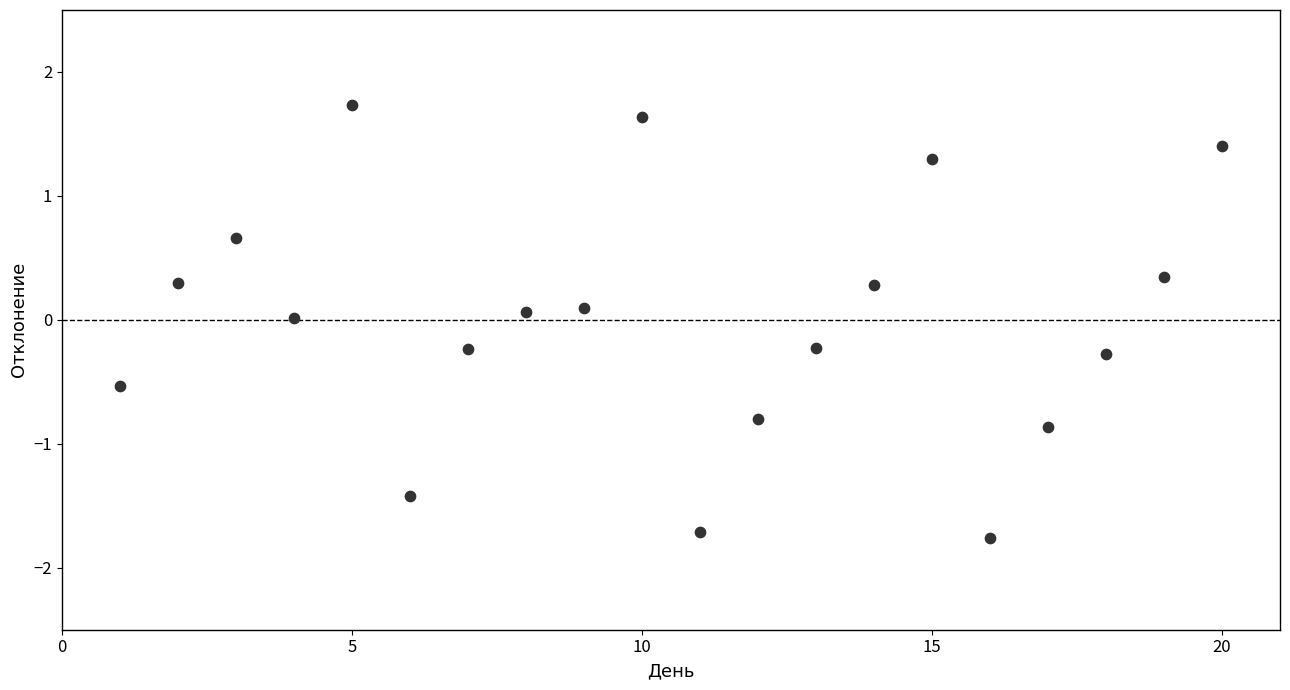

What is the range of X values (max minus min)?

19.0